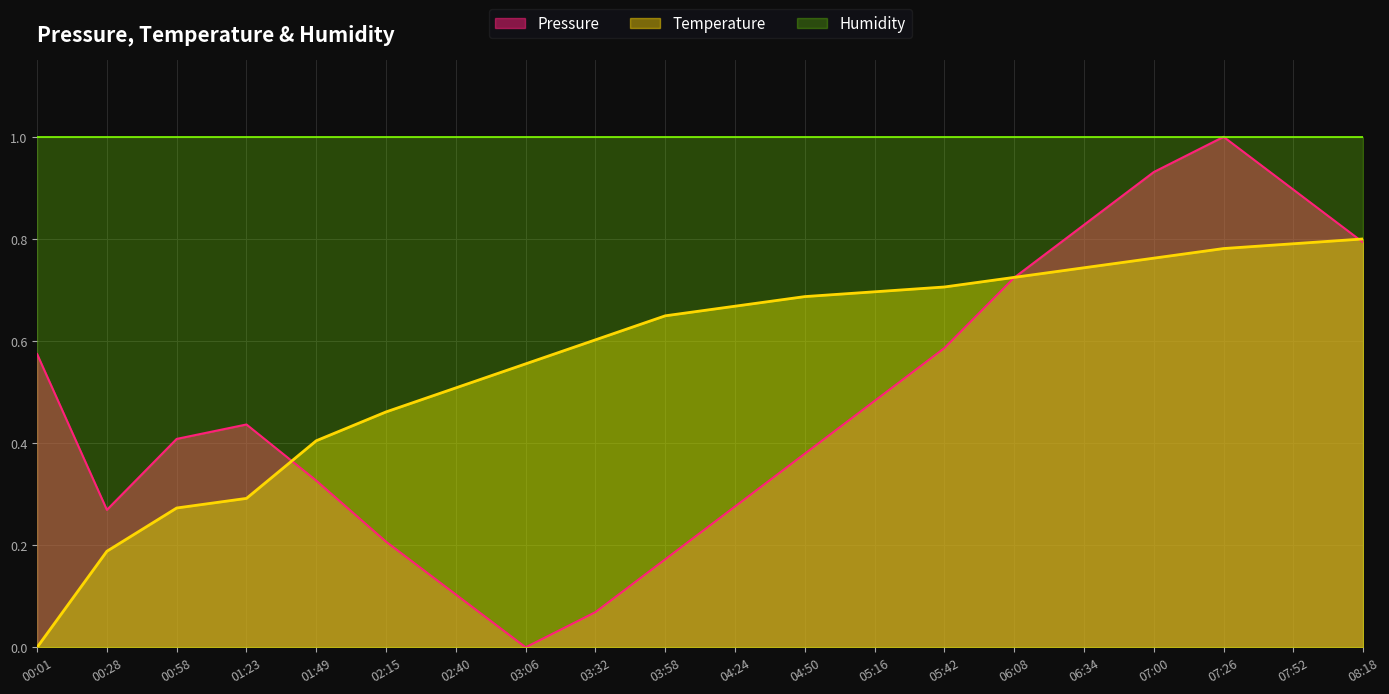

Read the Temperature value at 05:42.

0.7